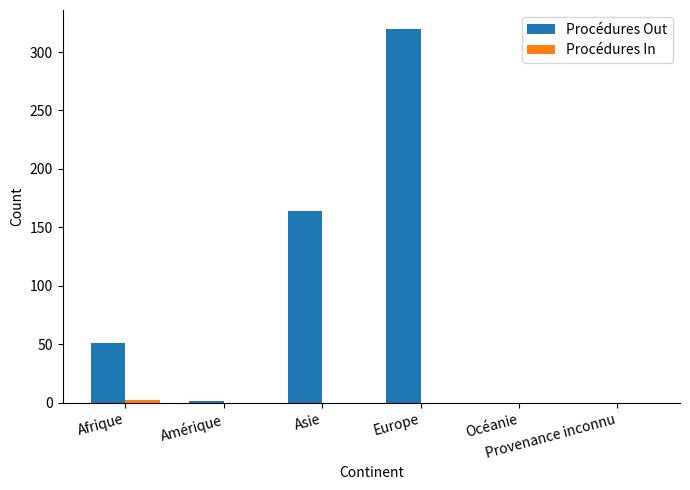

What is the sum of all Procédures Out values?

536